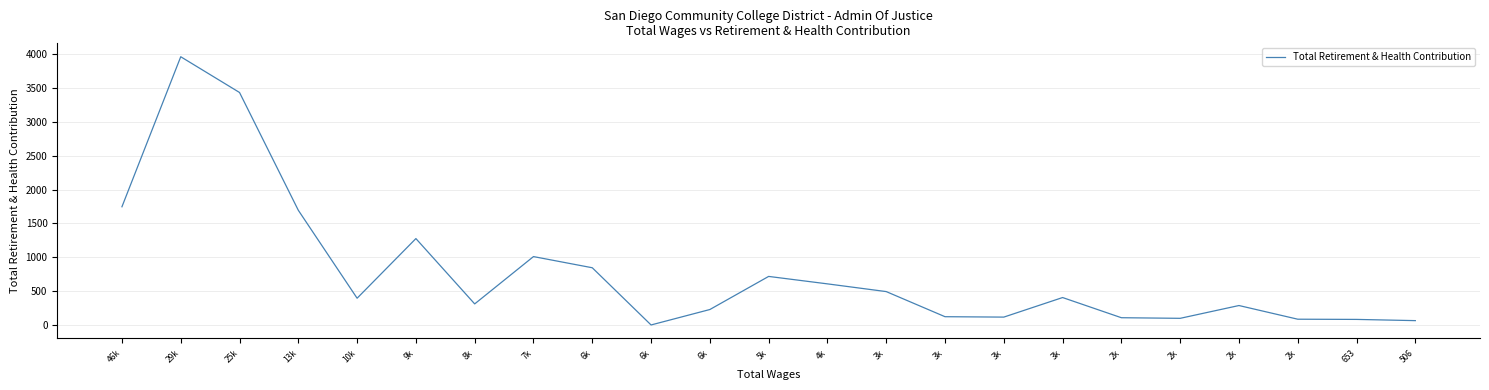

Count the number of categories in the chart.

23